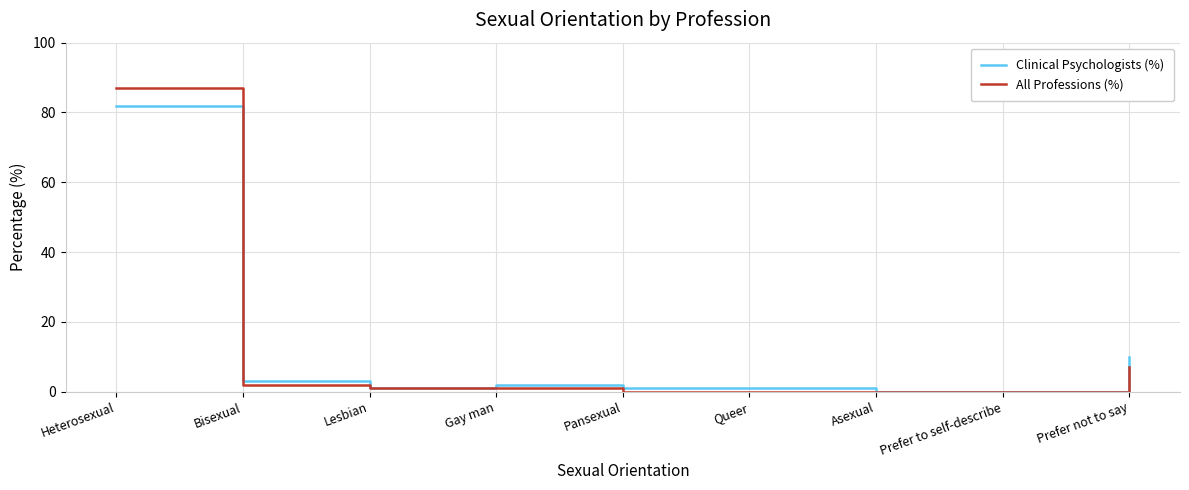

At which category is the sum across all series the highest?

Heterosexual